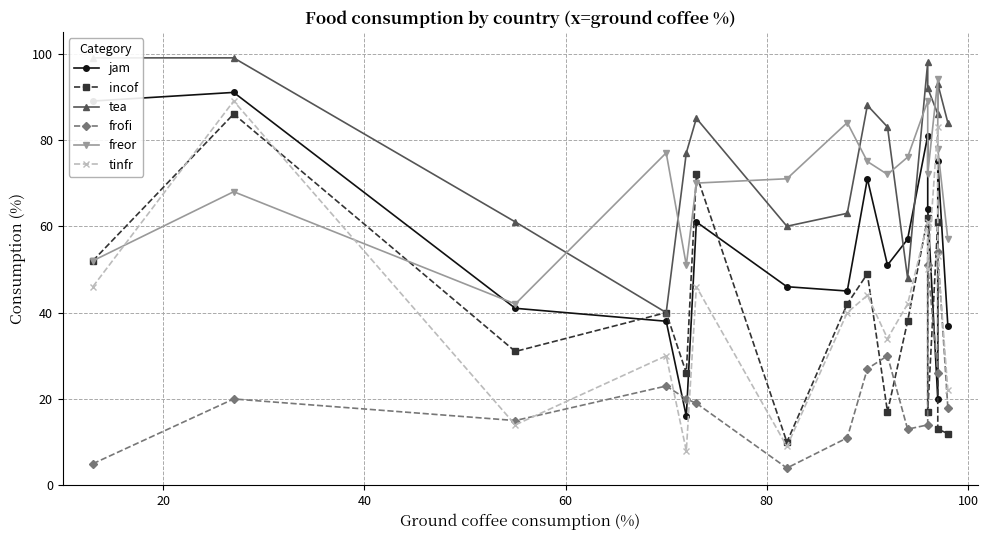

Reading left to right, list all the values displayed in this chart.

jam: 89	91	41	38	16	61	46	45	71	51	57	81	64	20	75	37
incof: 52	86	31	40	26	72	10	42	49	17	38	62	17	61	13	12
tea: 99	99	61	40	77	85	60	63	88	83	48	98	92	86	93	84
frofi: 5	20	15	23	20	19	4	11	27	30	13	14	51	26	54	18
freor: 52	68	42	77	51	70	71	84	75	72	76	89	72	94	78	57
tinfr: 46	89	14	30	8	46	9	40	44	34	42	61	50	83	53	22